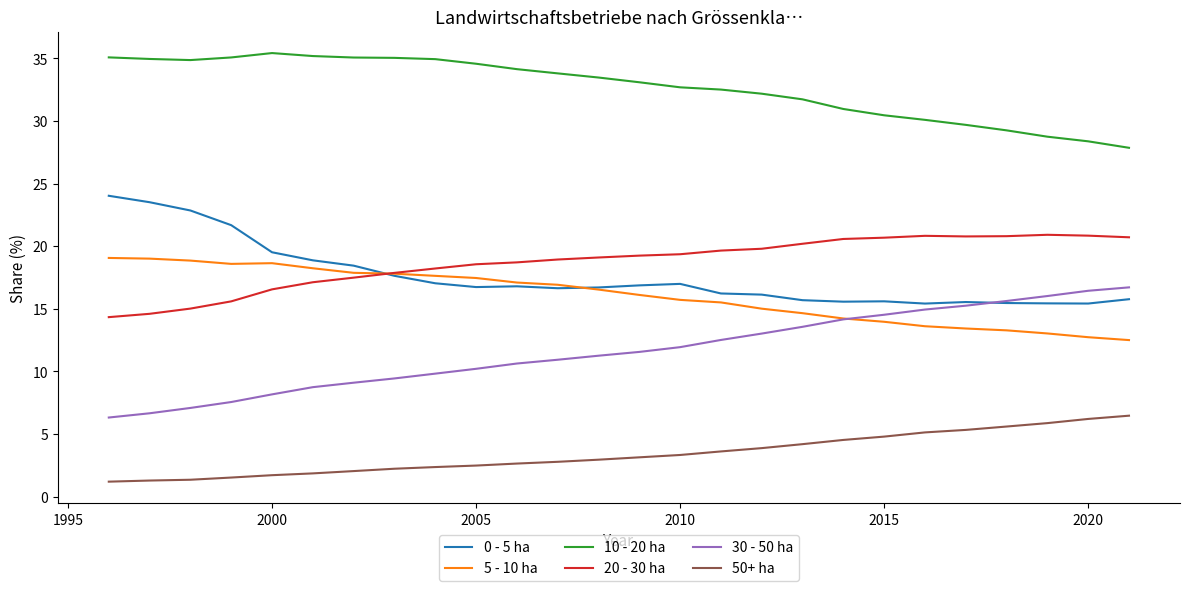

Which series has the largest total across all categories?

10 - 20 ha